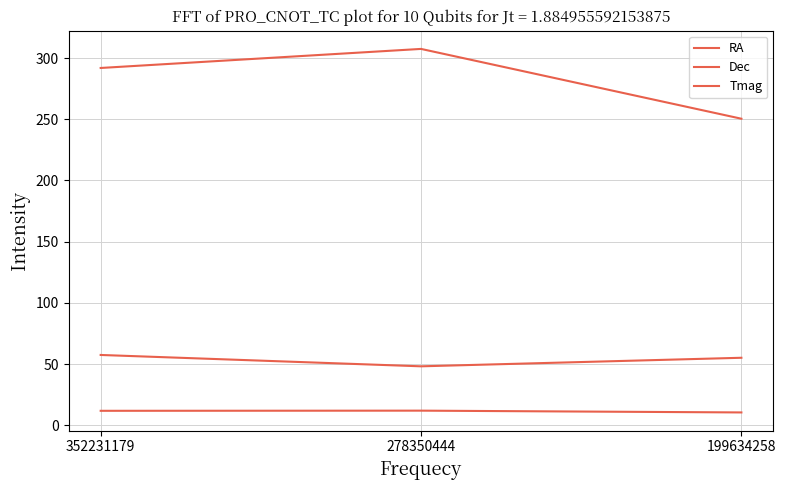

Reading left to right, transcribe all the data shown in this chart.

RA: 291.9	307.5	250.5
Dec: 57.5	48.2	55.2
Tmag: 11.8	12.0	10.5